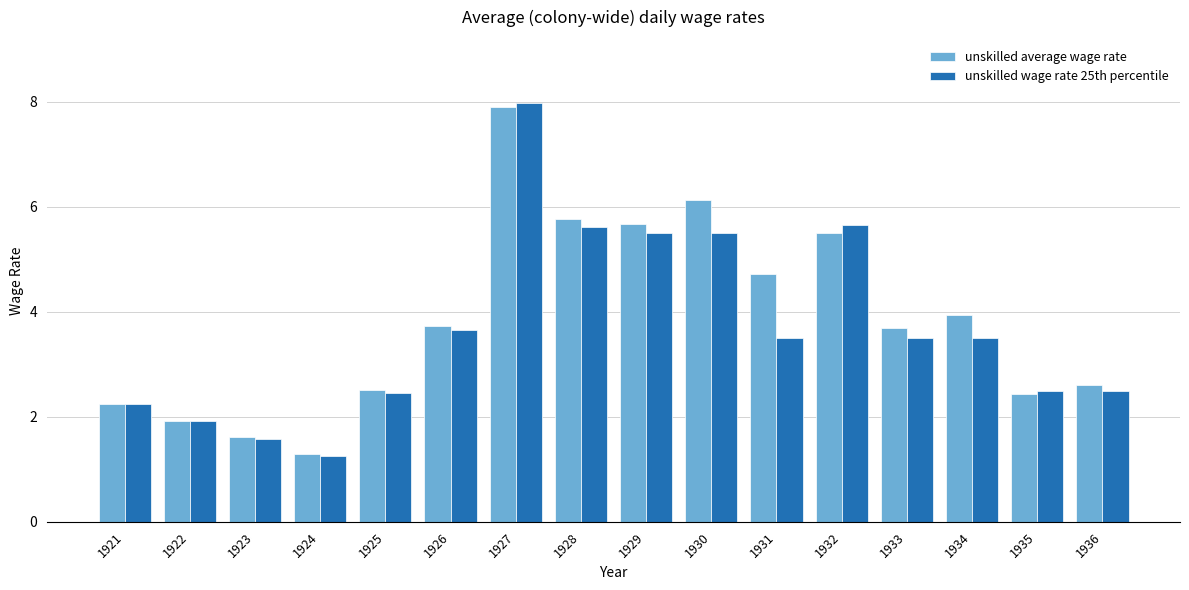

How many bars are there in total?

32